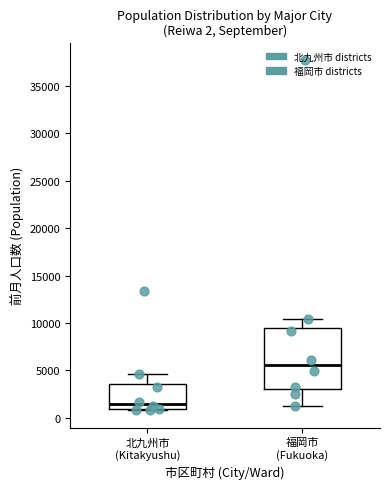

Which box has the highest median line?

福岡市 (Fukuoka)